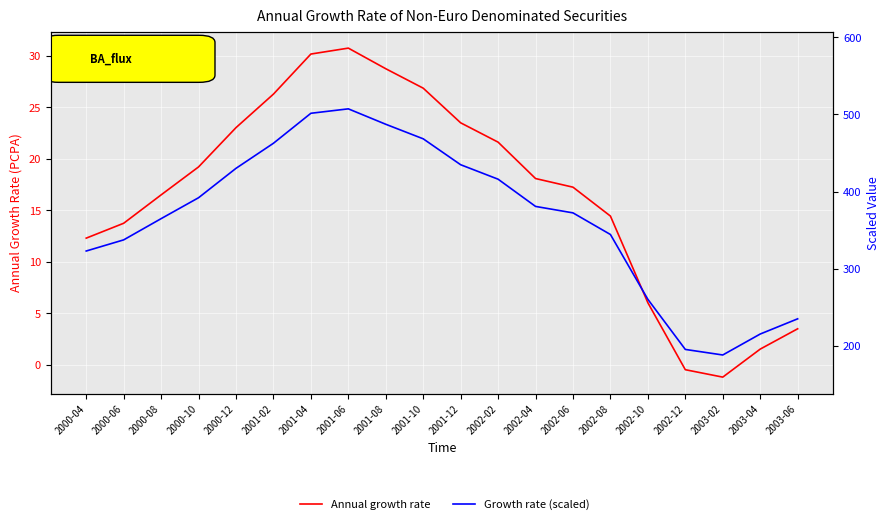

What are all the series names shown in the legend?

Annual growth rate, Growth rate (scaled)